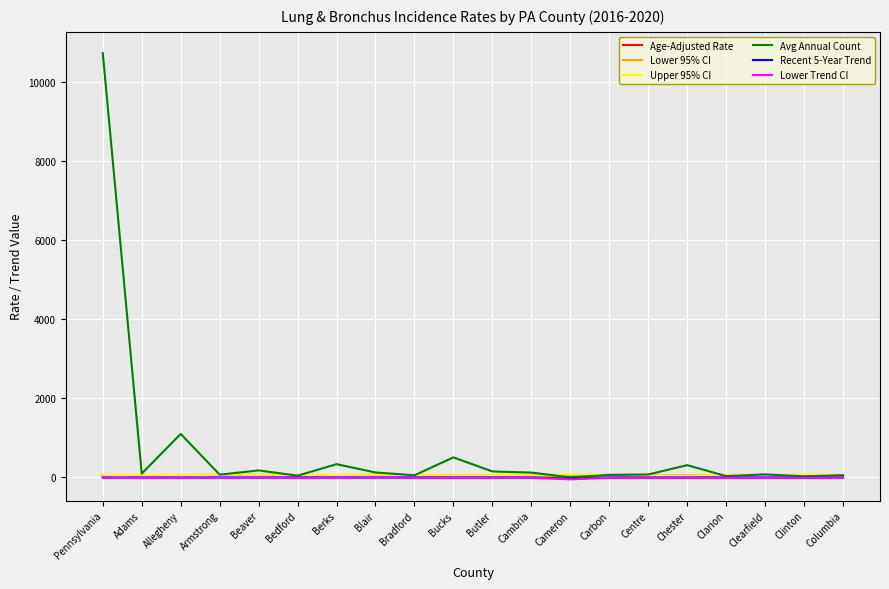

The value of Avg Annual Count at Bucks is 510.0. True or false?

True